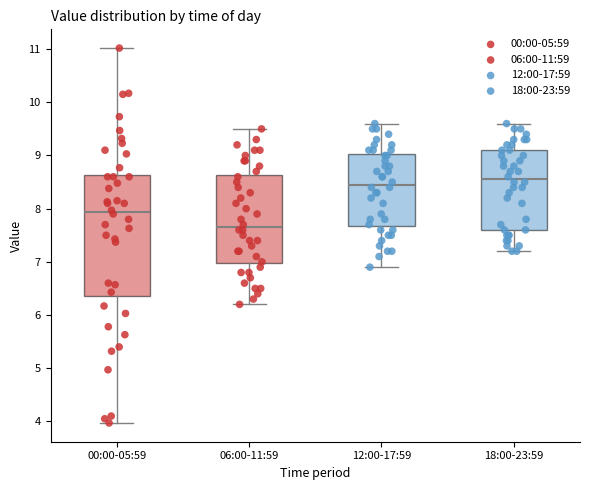

Where does the median line of the box for 00:00-05:59 sit on the y-axis? The values are not printed on the chart, so give them approximately, as read against the axis.

7.9